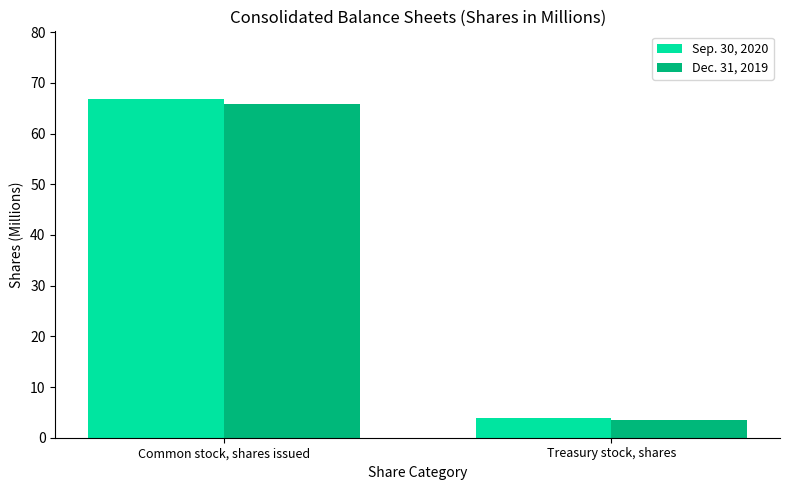

At how many categories does at least one series exceed 21?

1